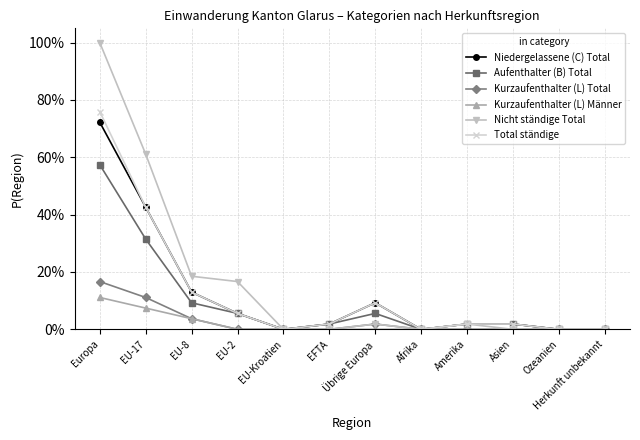

Which series has the widest spread of values?

Nicht ständige Total